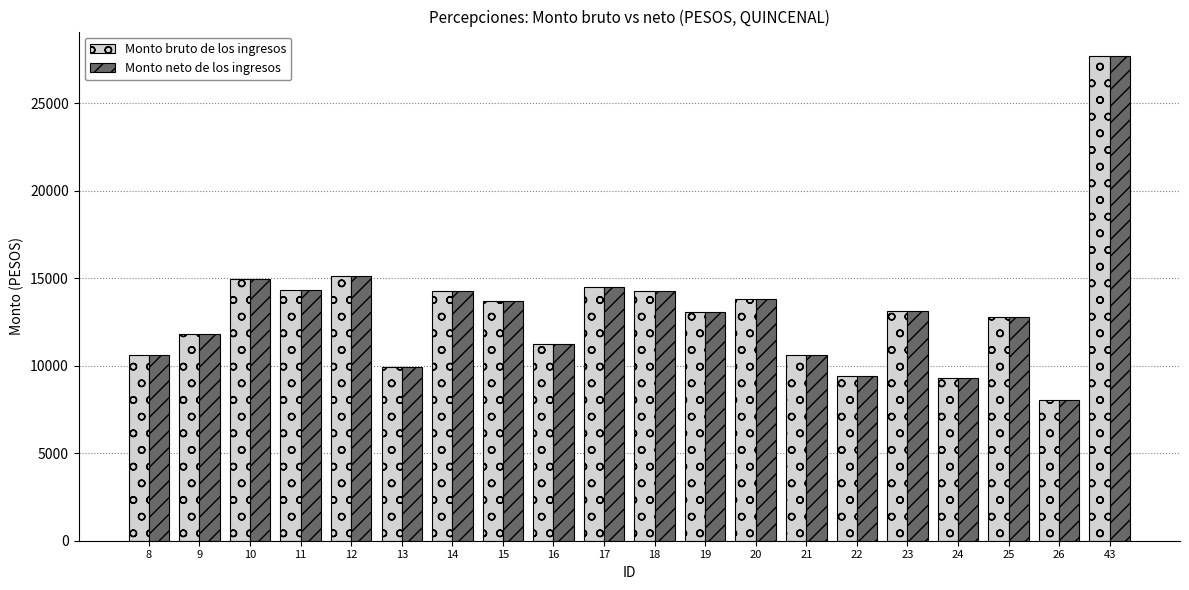

What are all the series names shown in the legend?

Monto bruto de los ingresos, Monto neto de los ingresos